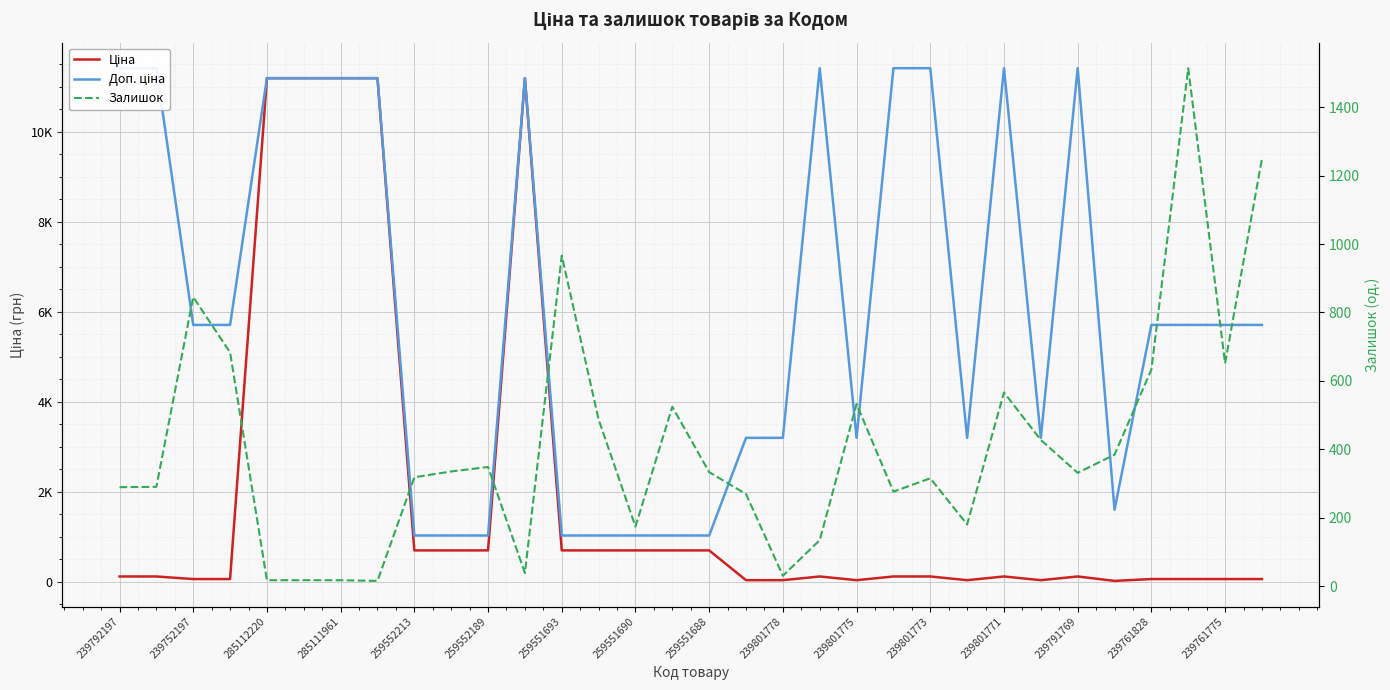

What is the difference between the highest and lowest values at 19?

11295.9